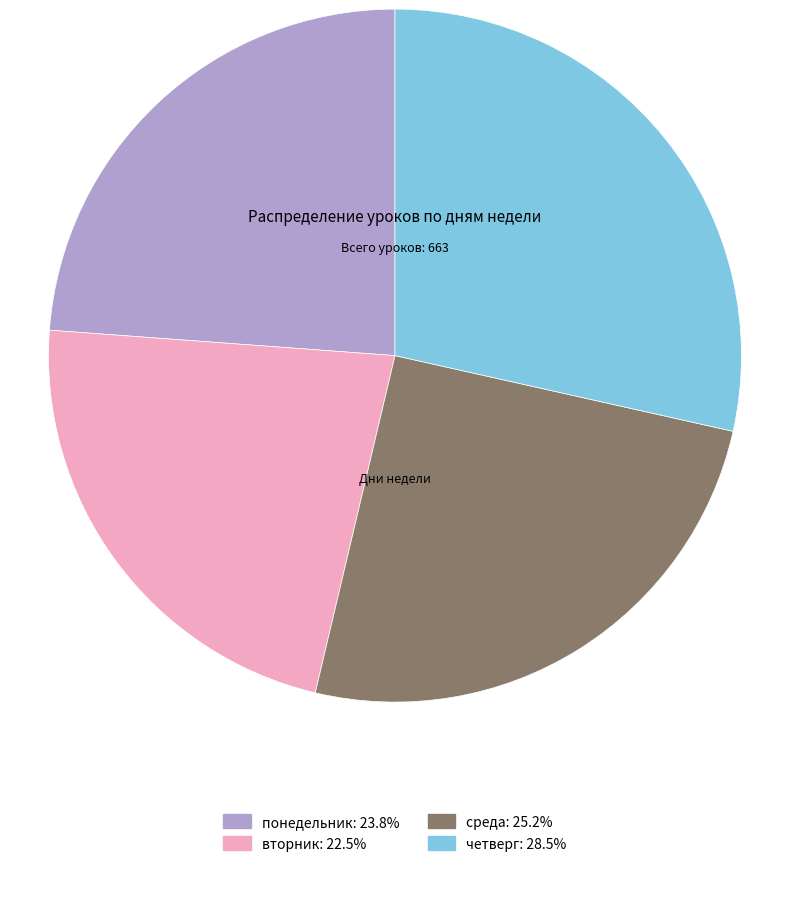

How many segments does this pie chart have?

4